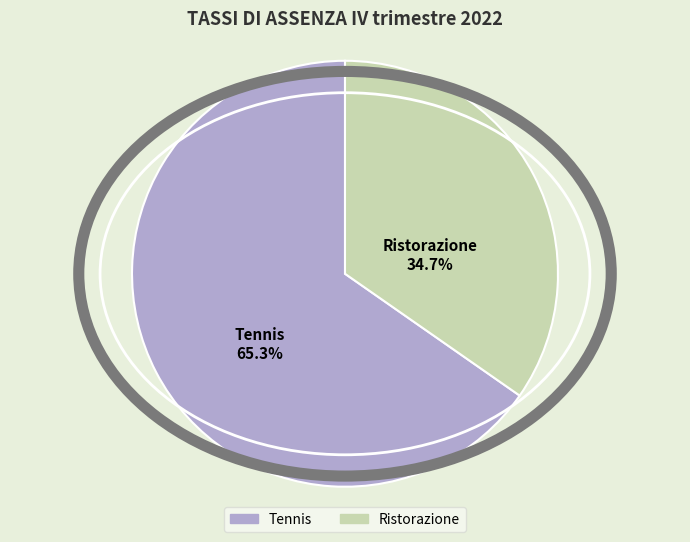

To the nearest percent, what is the difference between the largest and smallest slice percentages?

31%